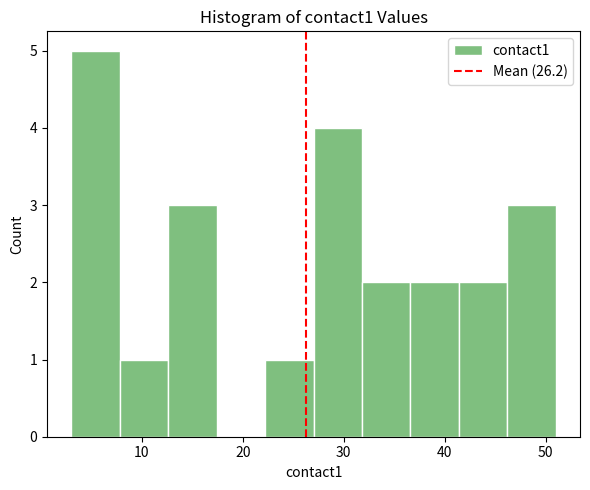

Which range on the x-axis has the tallest bar?

3.0 to 7.8